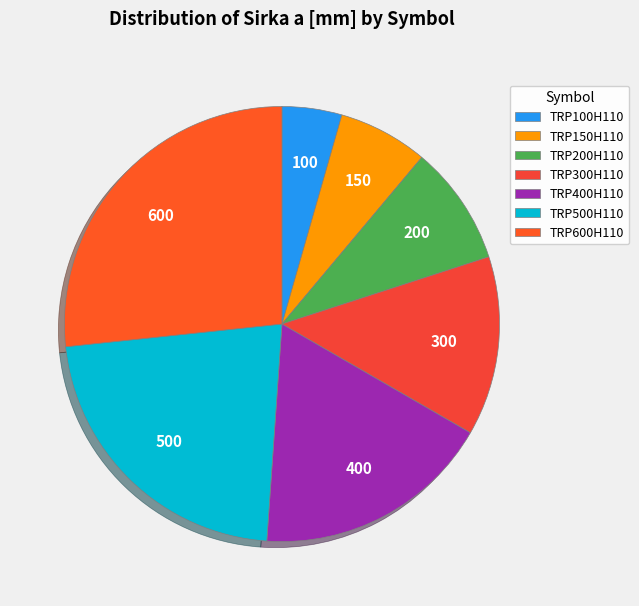

Is it true that TRP400H110 is 11% of the pie?

False